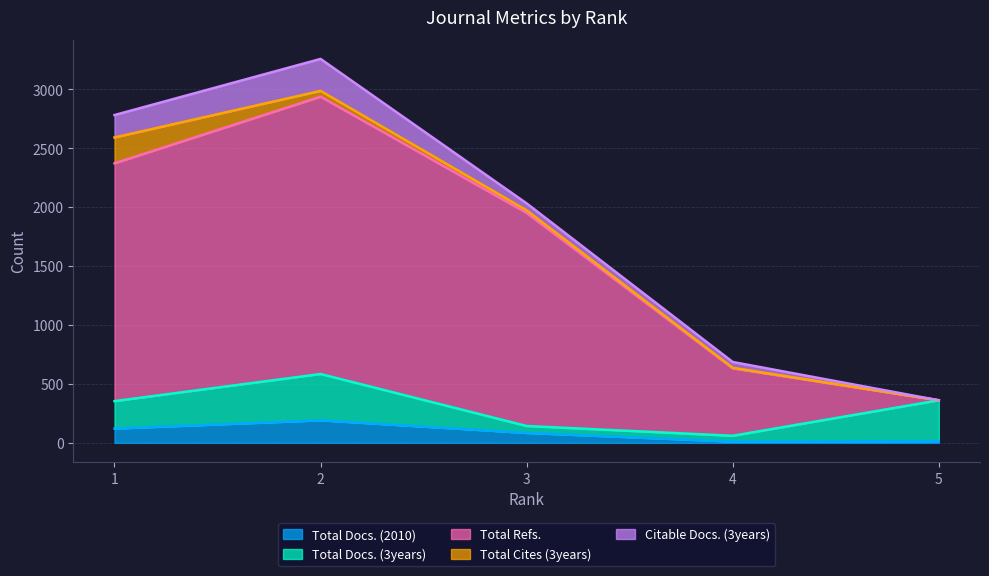

Where do Total Docs. (2010) and Total Cites (3years) first cross each other?

1 and 2